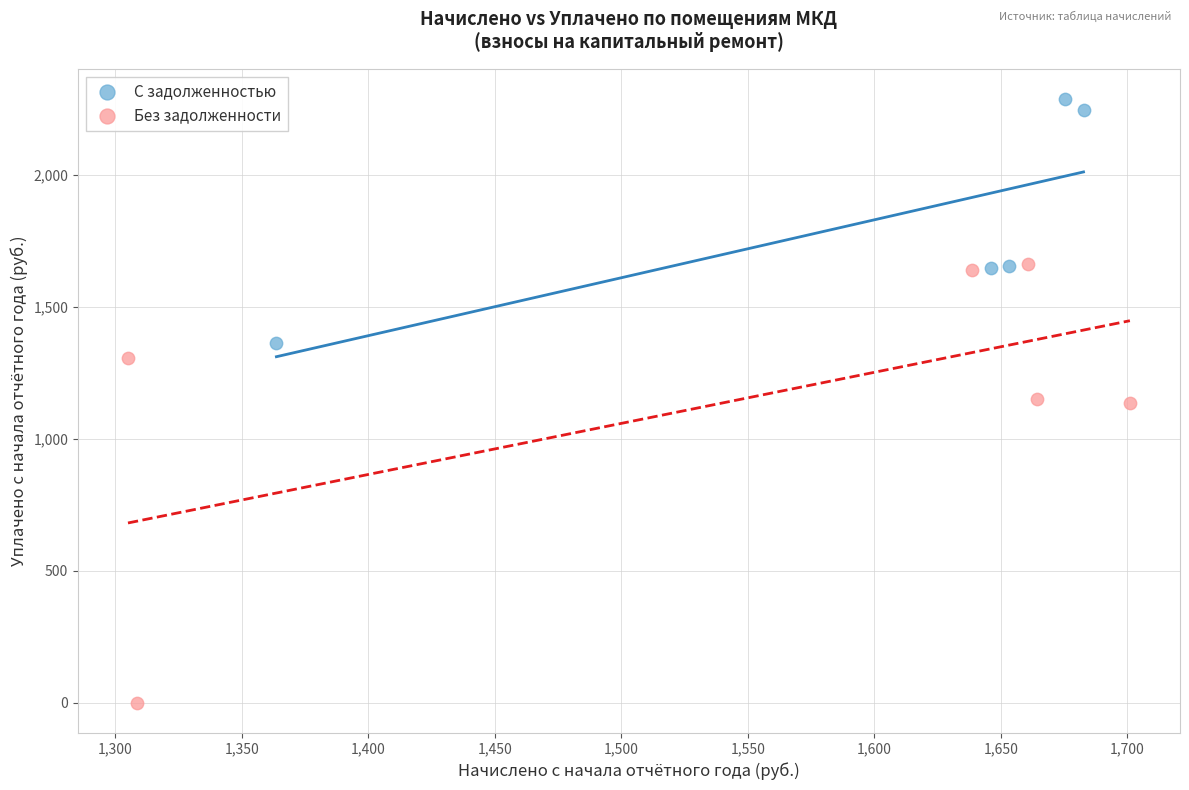

Which series reaches the minimum Y coordinate?

Без задолженности